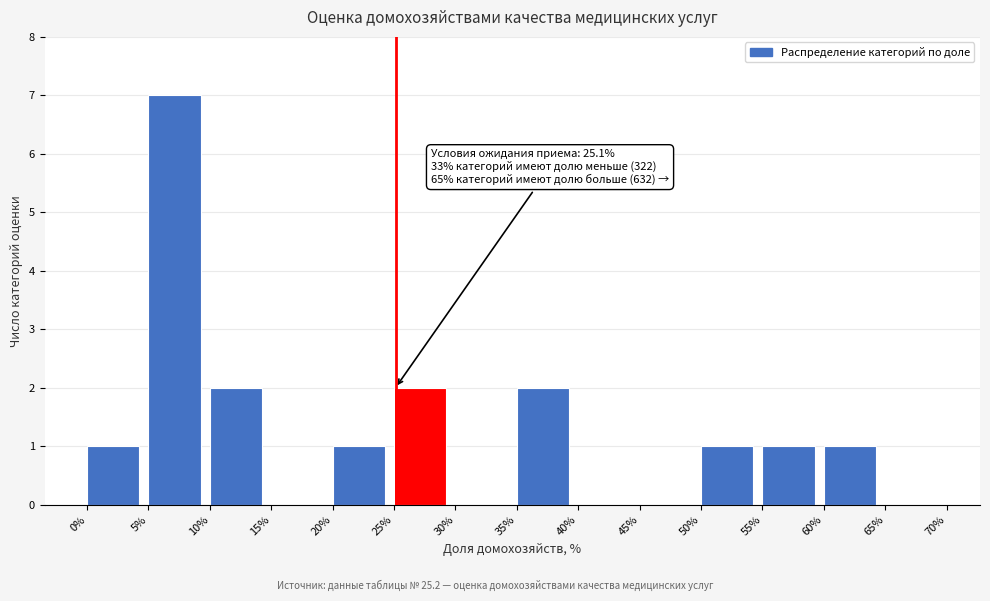

Which range on the x-axis has the tallest bar?

5% to 10%